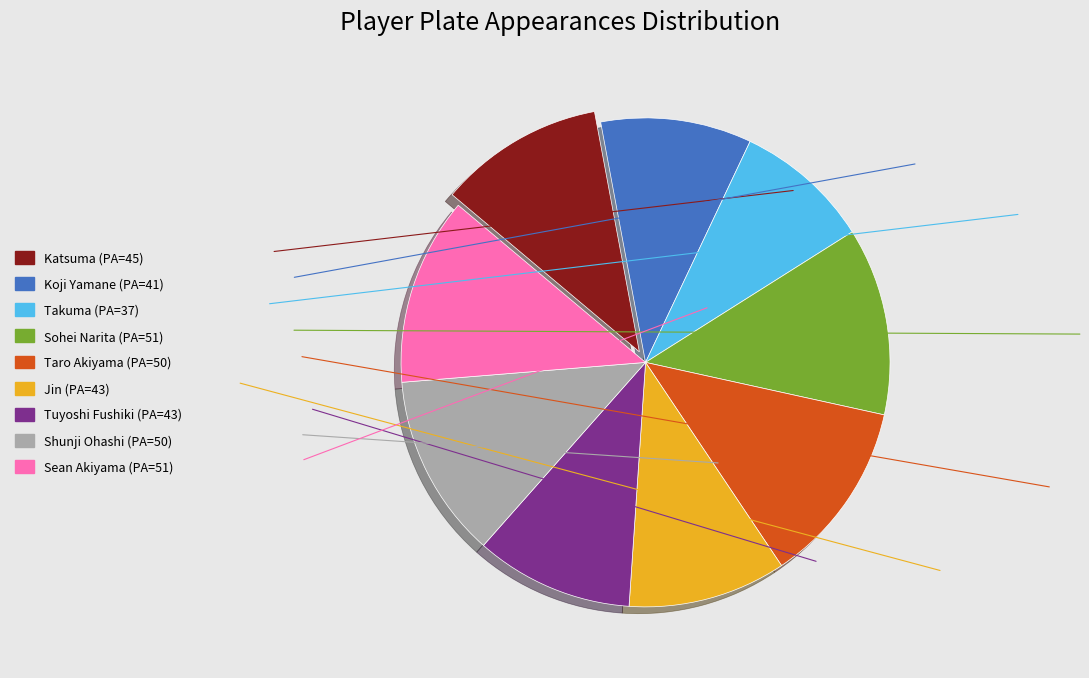

Is the sum of Sohei Narita and Takuma greater than half?

No